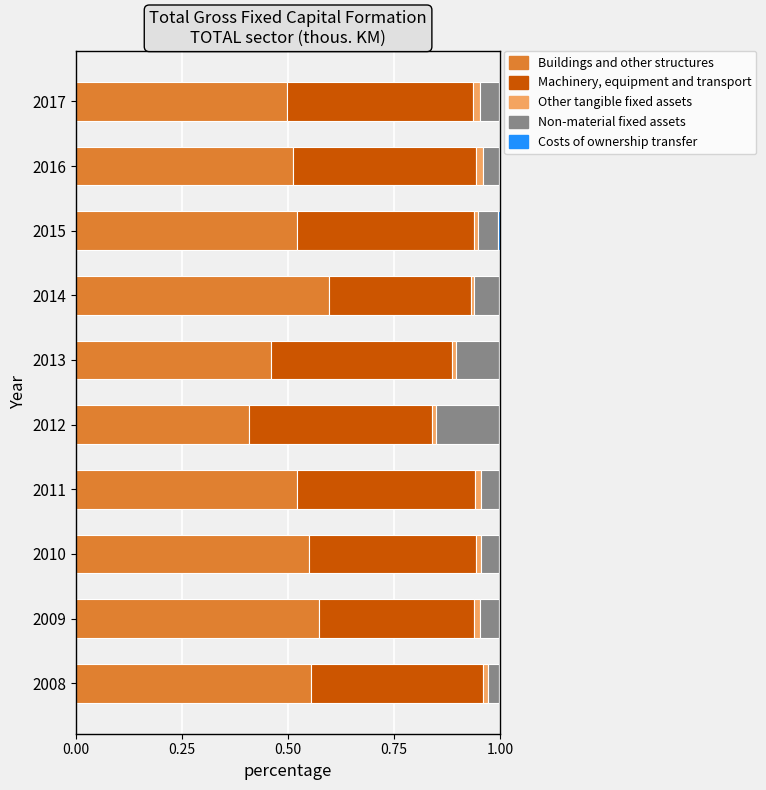

True or false: Buildings and other structures has a value of 0.5 at 2016.

True